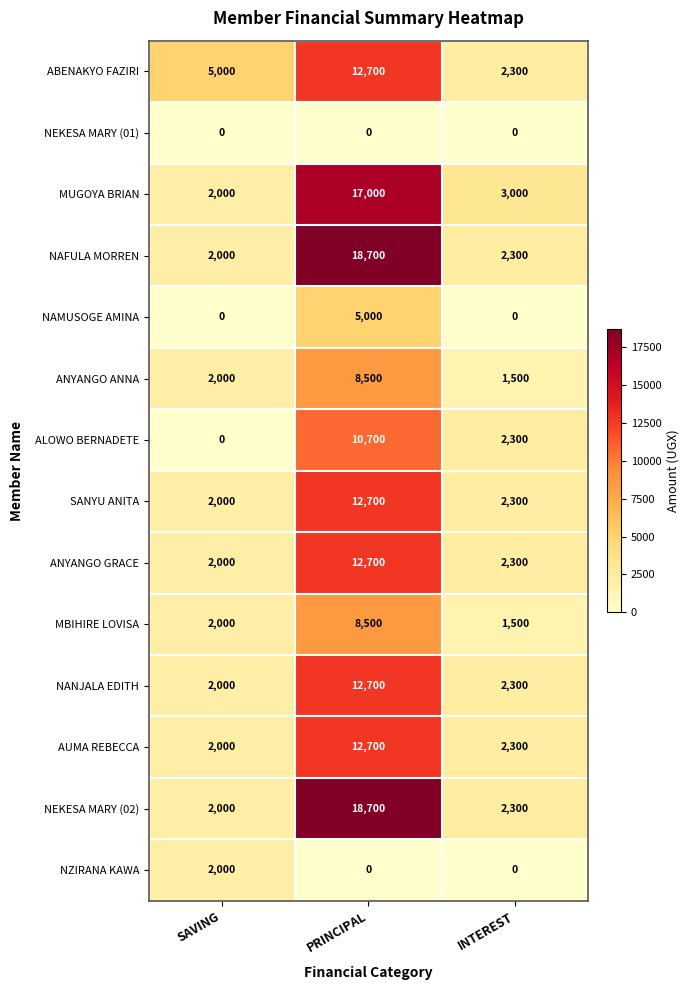

The value of MUGOYA BRIAN at INTEREST is 1987. True or false?

False